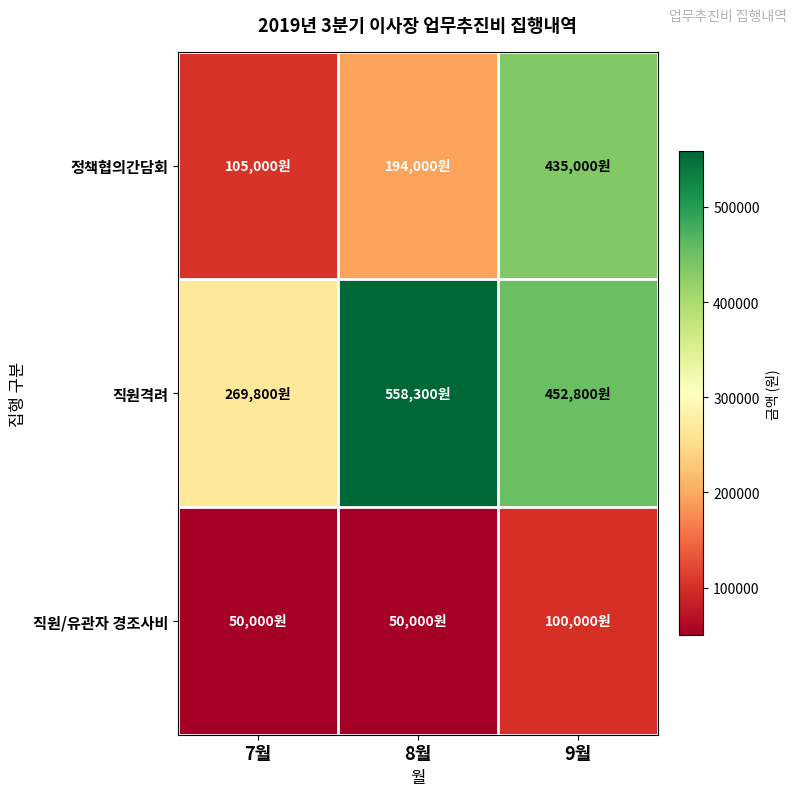

List the series in order of their overall mean, highest first.

직원격려, 정책협의간담회, 직원/유관자 경조사비